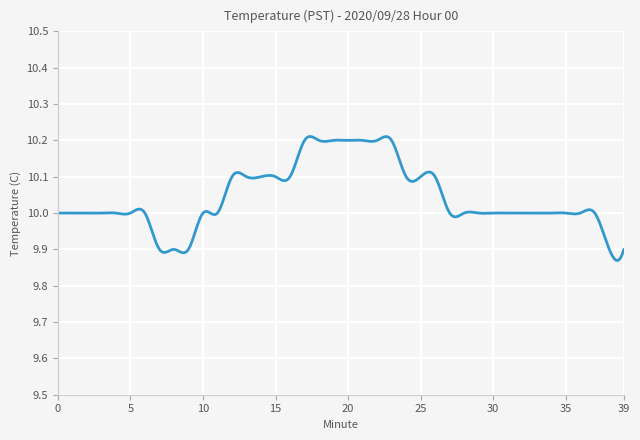

What is the difference between the maximum and minimum values?

0.3